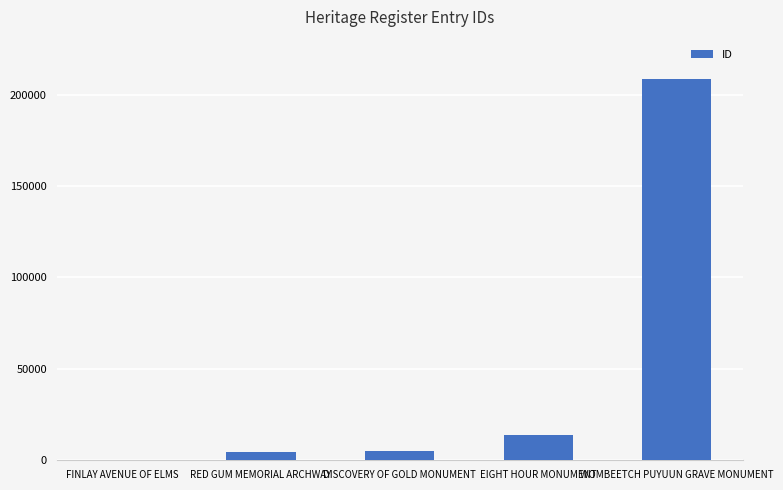

Where is the data nearest to the value 104351?

EIGHT HOUR MONUMENT